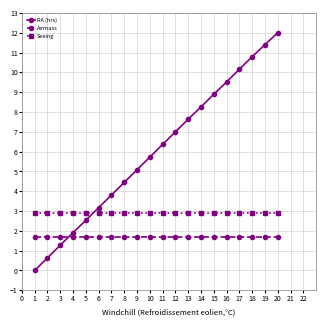

True or false: Seeing has a value of 2.0 at 19.

False